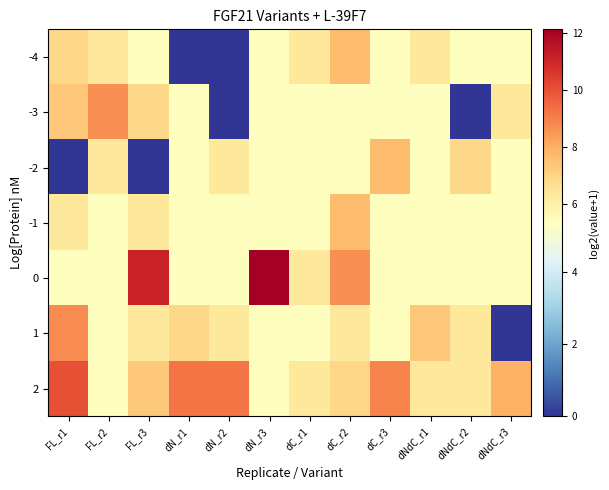

At how many categories does at least one series exceed 9?

5